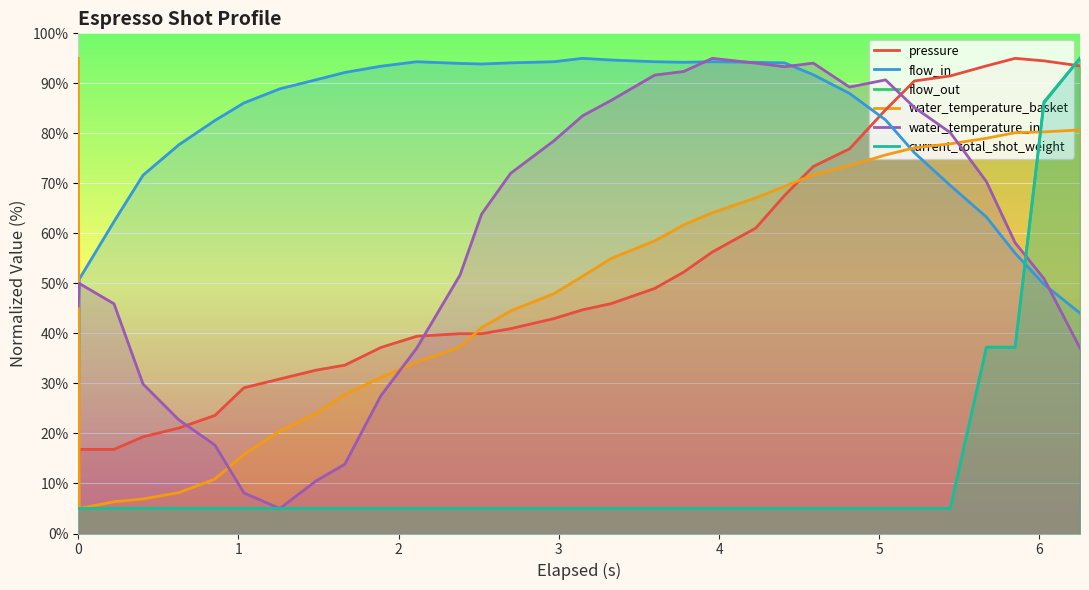

What is the highest value of the flow_out series?

95.0